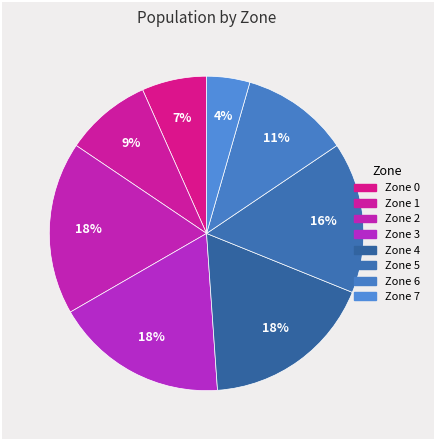

Which category has the smallest portion of the pie?

Zone 7